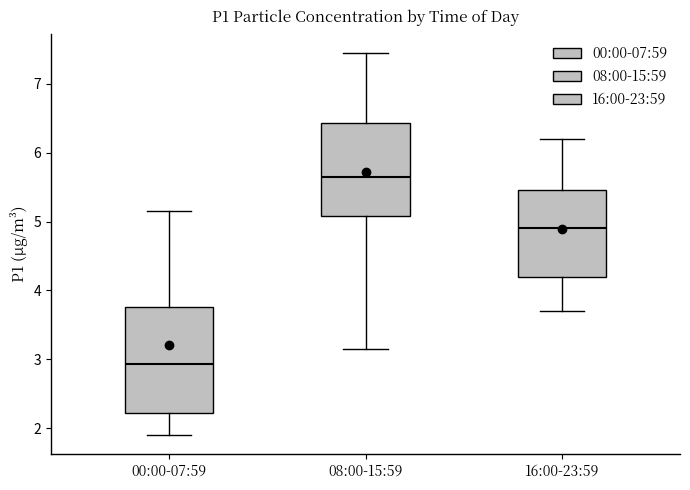

Which box's median line is the lowest?

00:00-07:59